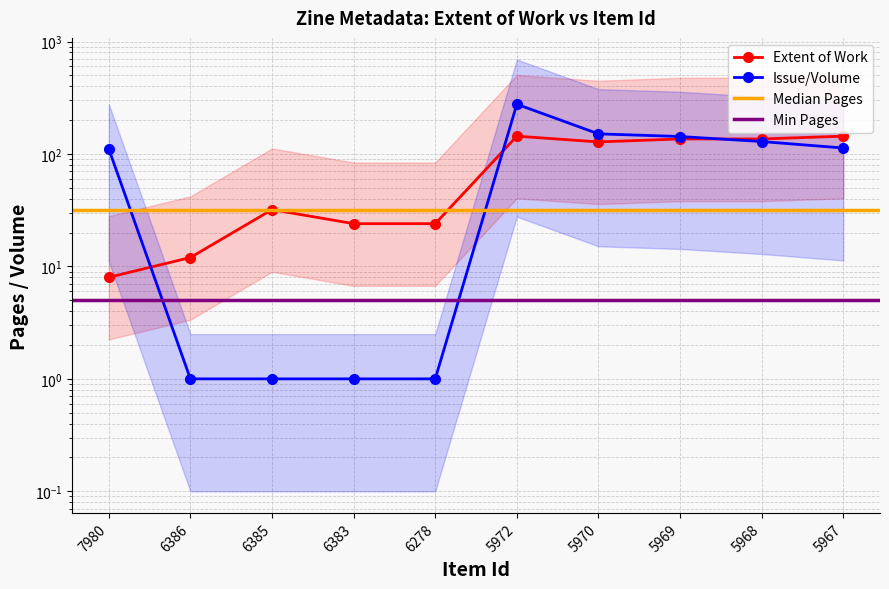

Is this an area chart (filled region under the line)?

No